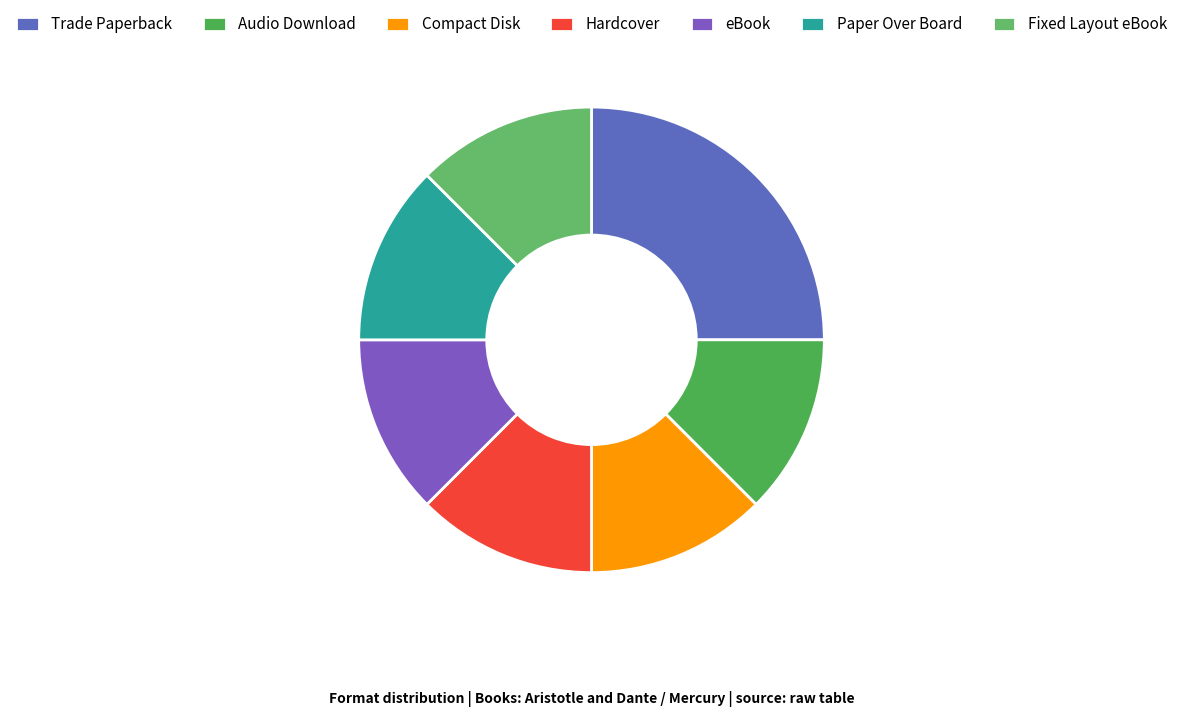

Which slice is the smallest?

Audio Download